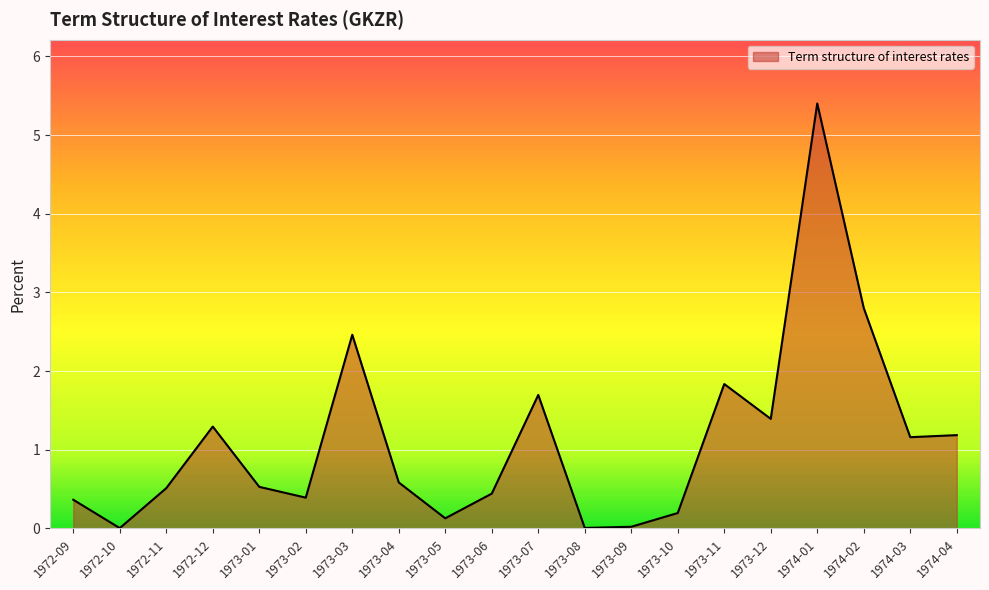

What position from the right is 1972-09?

20